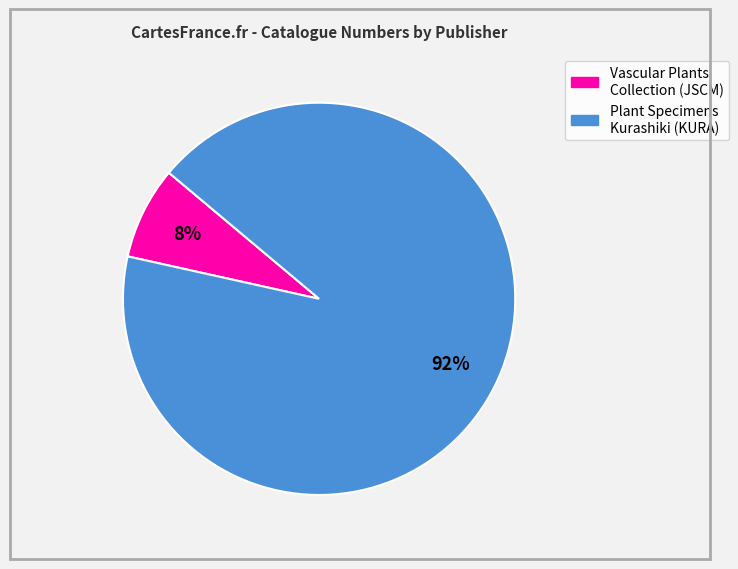

Is there a majority slice in this chart?

Yes